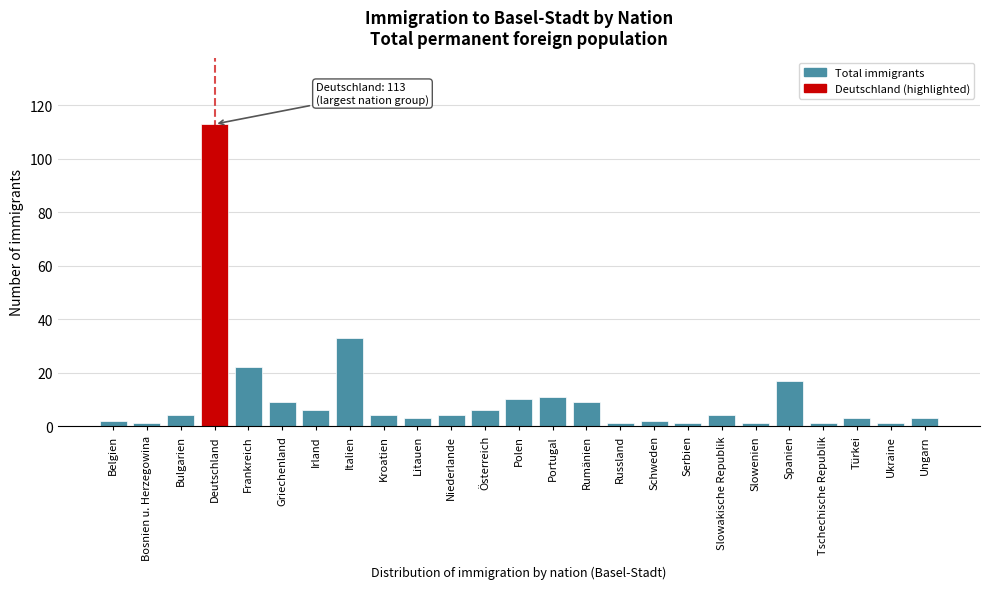

Reading left to right, transcribe all the data shown in this chart.

Belgien=2	Bosnien u. Herzegowina=1	Bulgarien=4	Deutschland=113	Frankreich=22	Griechenland=9	Irland=6	Italien=33	Kroatien=4	Litauen=3	Niederlande=4	Österreich=6	Polen=10	Portugal=11	Rumänien=9	Russland=1	Schweden=2	Serbien=1	Slowakische Republik=4	Slowenien=1	Spanien=17	Tschechische Republik=1	Türkei=3	Ukraine=1	Ungarn=3